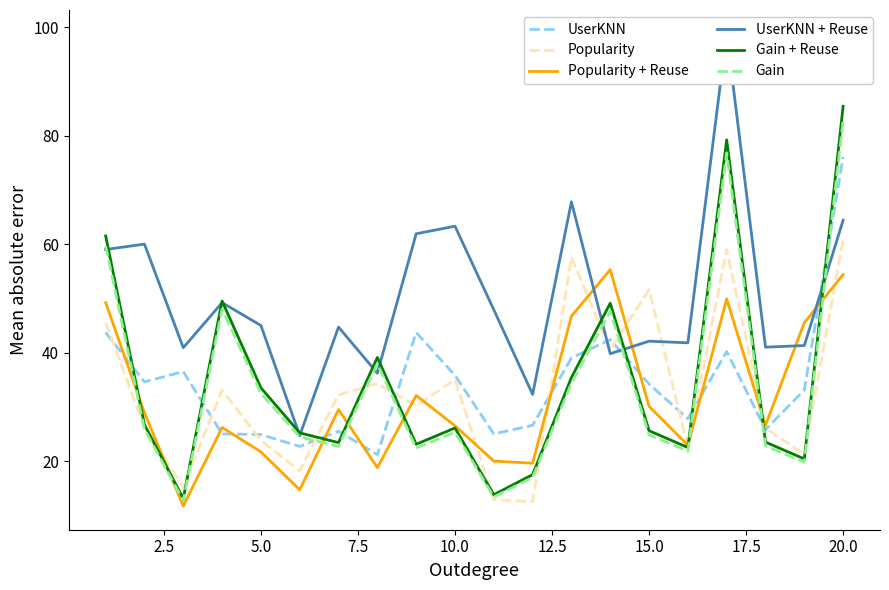

At which label does UserKNN reach its peak?

20.0